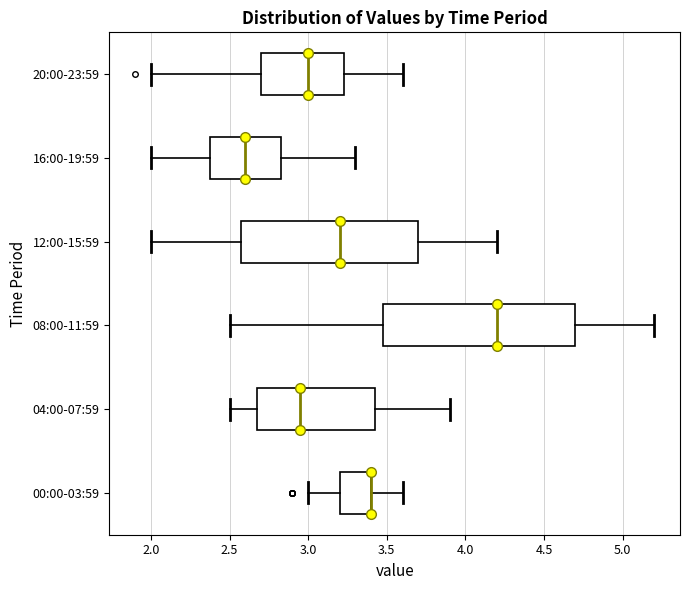

Which box is the widest, from its left edge to its right edge?

08:00-11:59